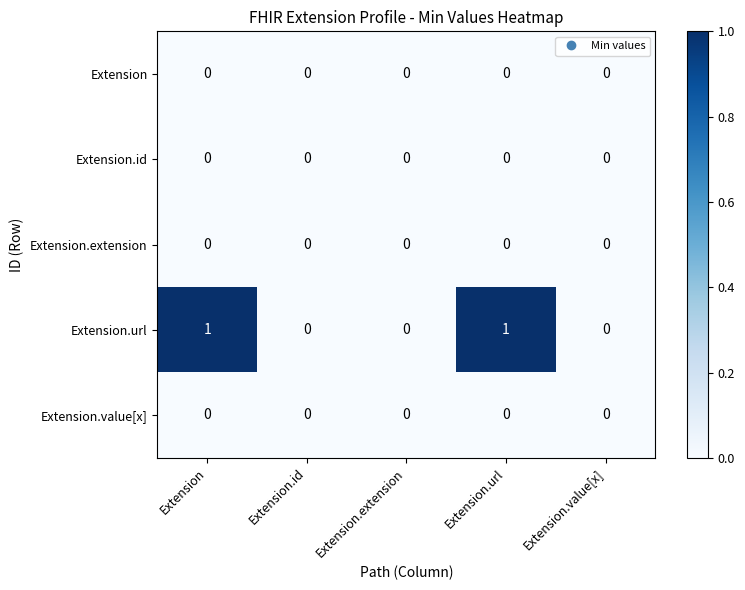

Reading left to right, what are all the values shown in this chart?

Extension: 0	0	0	0	0
Extension.id: 0	0	0	0	0
Extension.extension: 0	0	0	0	0
Extension.url: 1	0	0	1	0
Extension.value[x]: 0	0	0	0	0